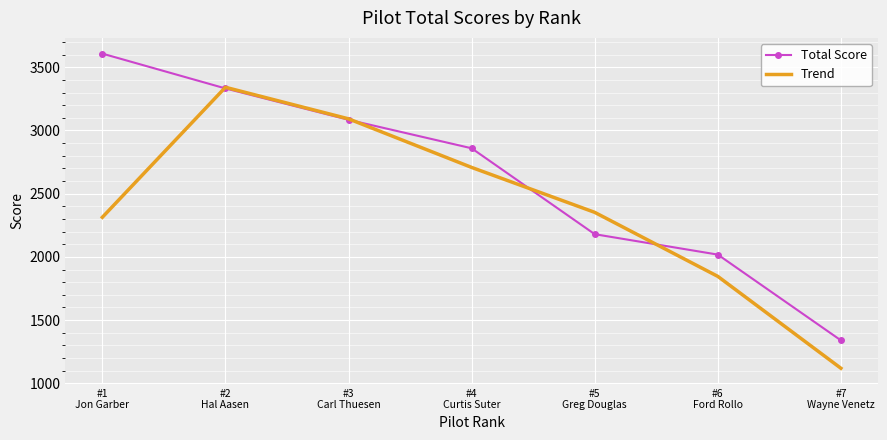

What is the difference between the second highest and minimum values in the Total Score series?

1992.3